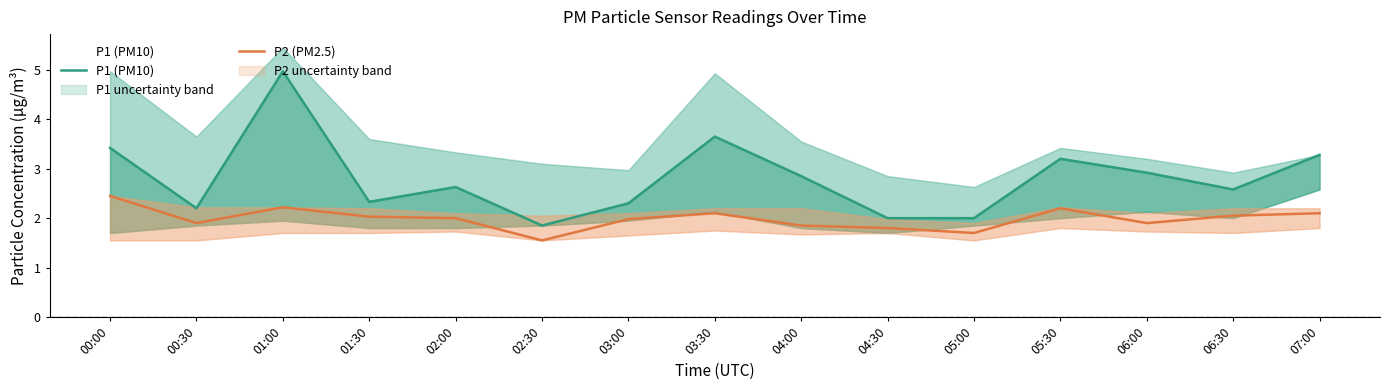

Is the value of P1 (PM10) at 03:30 greater than the value of P2 (PM2.5) at 04:30?

Yes